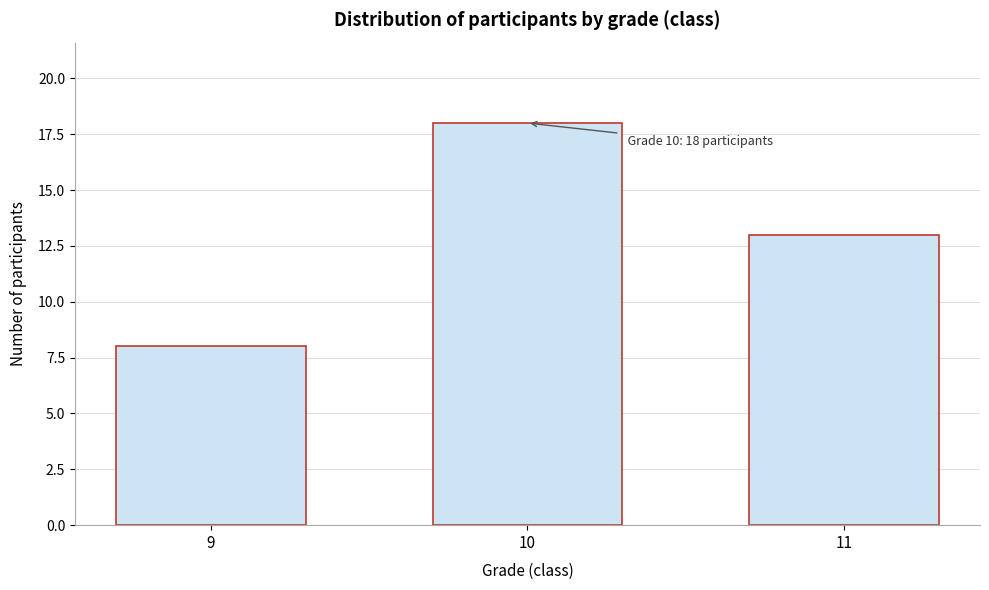

Reading left to right, extract all data points from this chart.

8	18	13